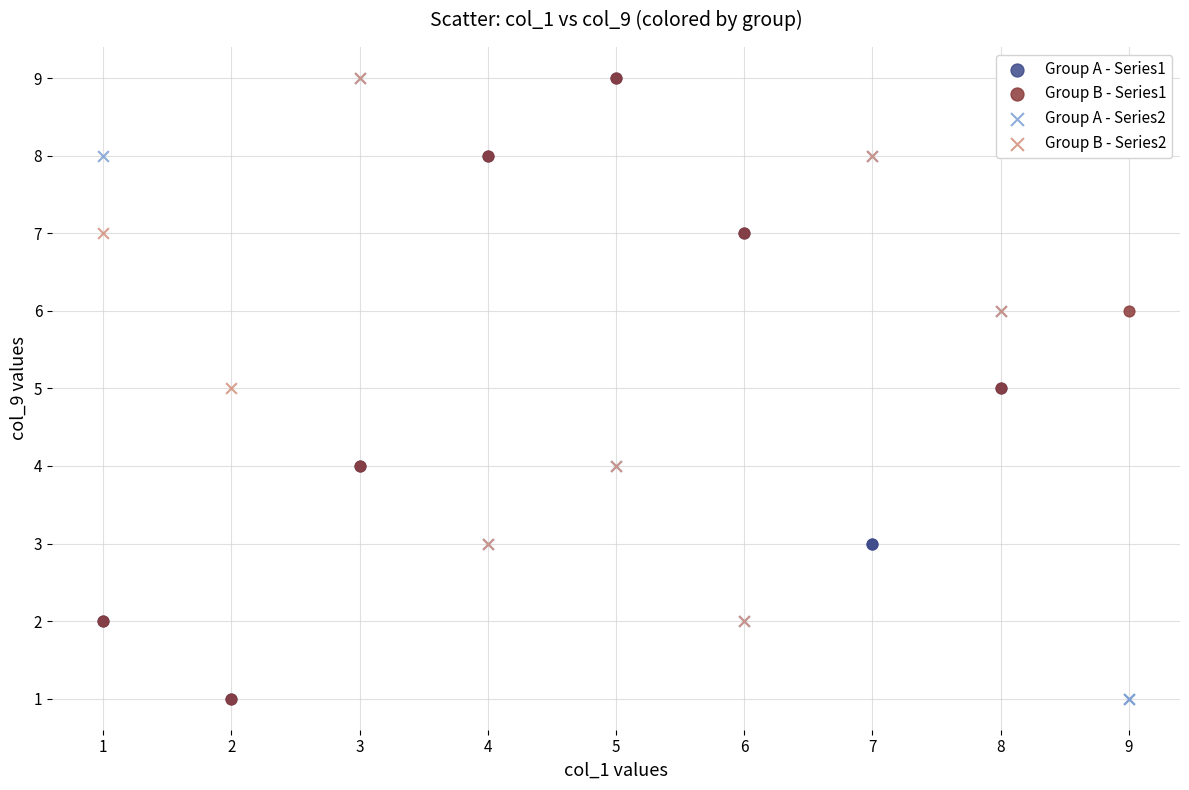

What are all the series names shown in the legend?

Group A - Series1, Group B - Series1, Group A - Series2, Group B - Series2